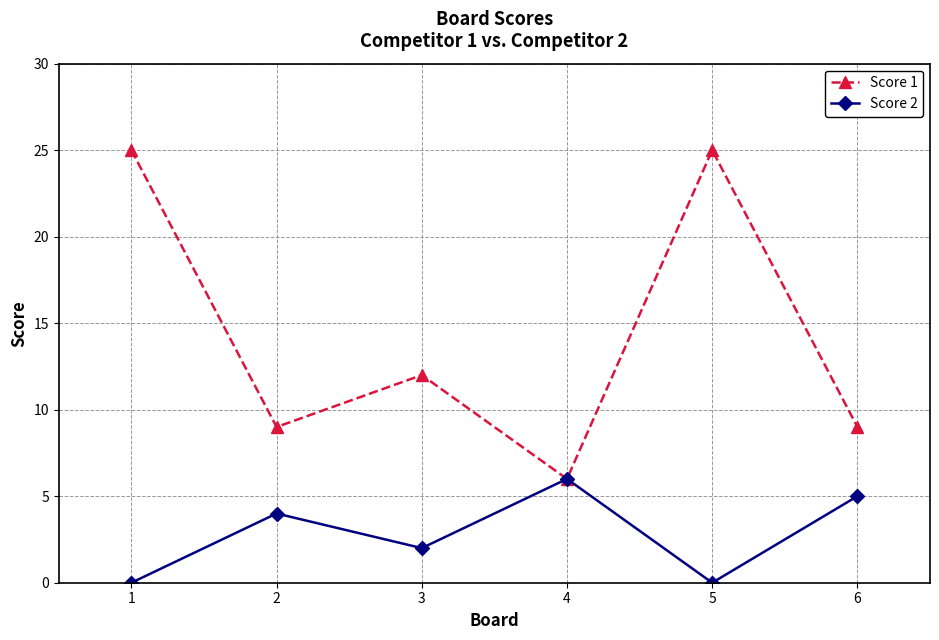

Reading left to right, list all the values displayed in this chart.

Score 1: 1=25	2=9	3=12	4=6	5=25	6=9
Score 2: 1=0	2=4	3=2	4=6	5=0	6=5